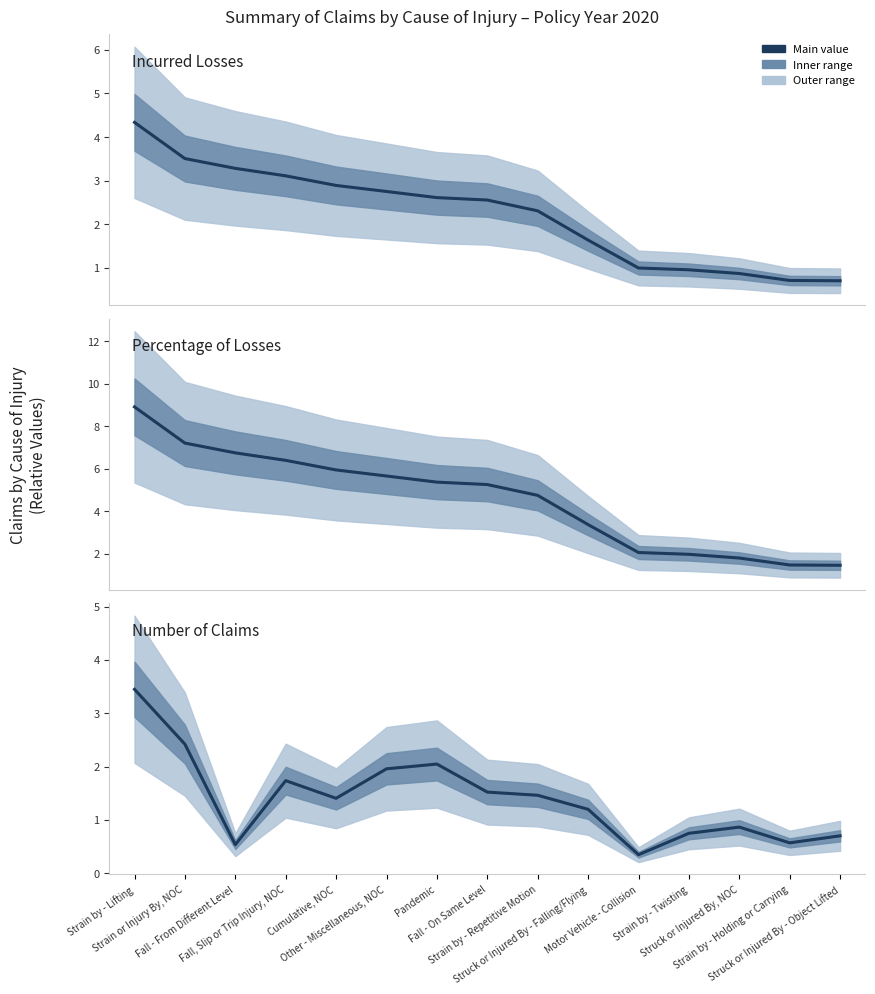

At which label does Incurred Losses reach its minimum?

Struck or Injured By - Object Lifted